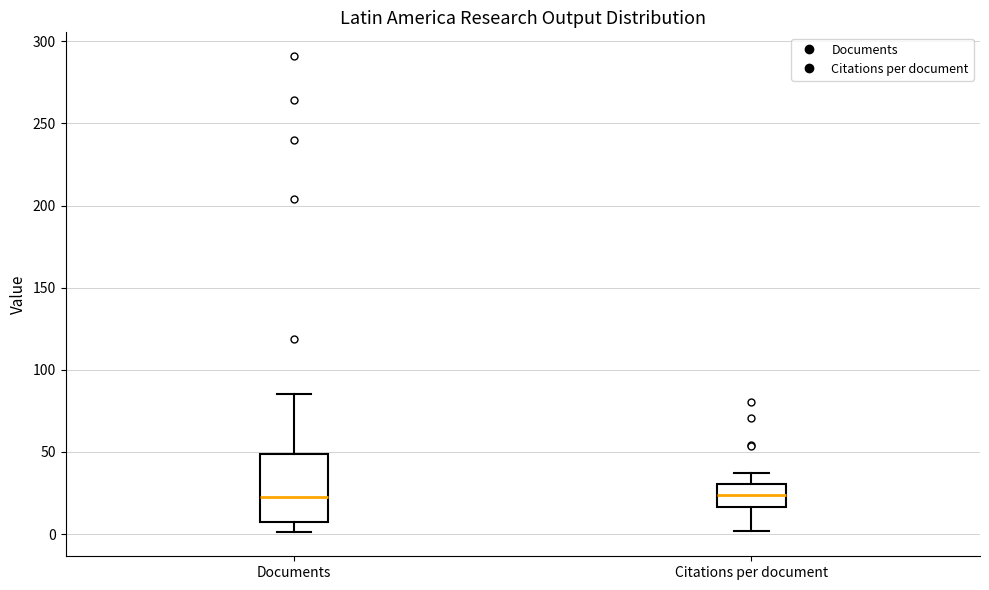

Reading left to right, transcribe this box plot: for each box, give where its median line is, the range the box spans, and where its two whiskers end, as read against the y-axis. The values are not printed on the chart, so give them approximately, as read against the axis.

Documents: median 25, box 10 to 50, whiskers 0 to 85
Citations per document: median 25, box 15 to 30, whiskers 0 to 35